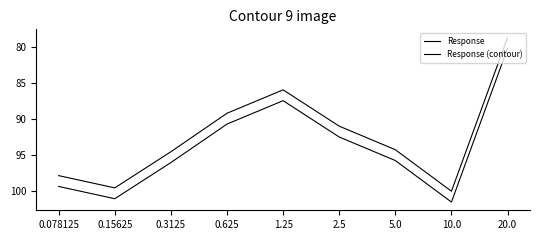

Does the chart have visible grid lines?

No